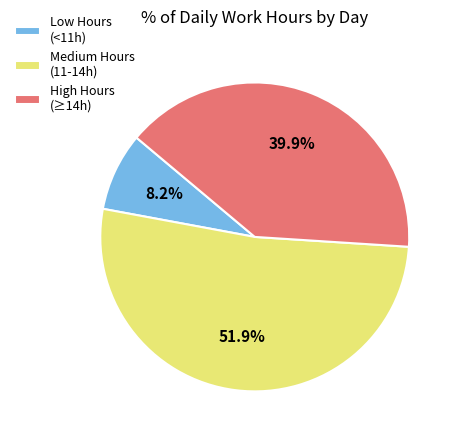

What is the majority slice?

Medium Hours (11-14h)